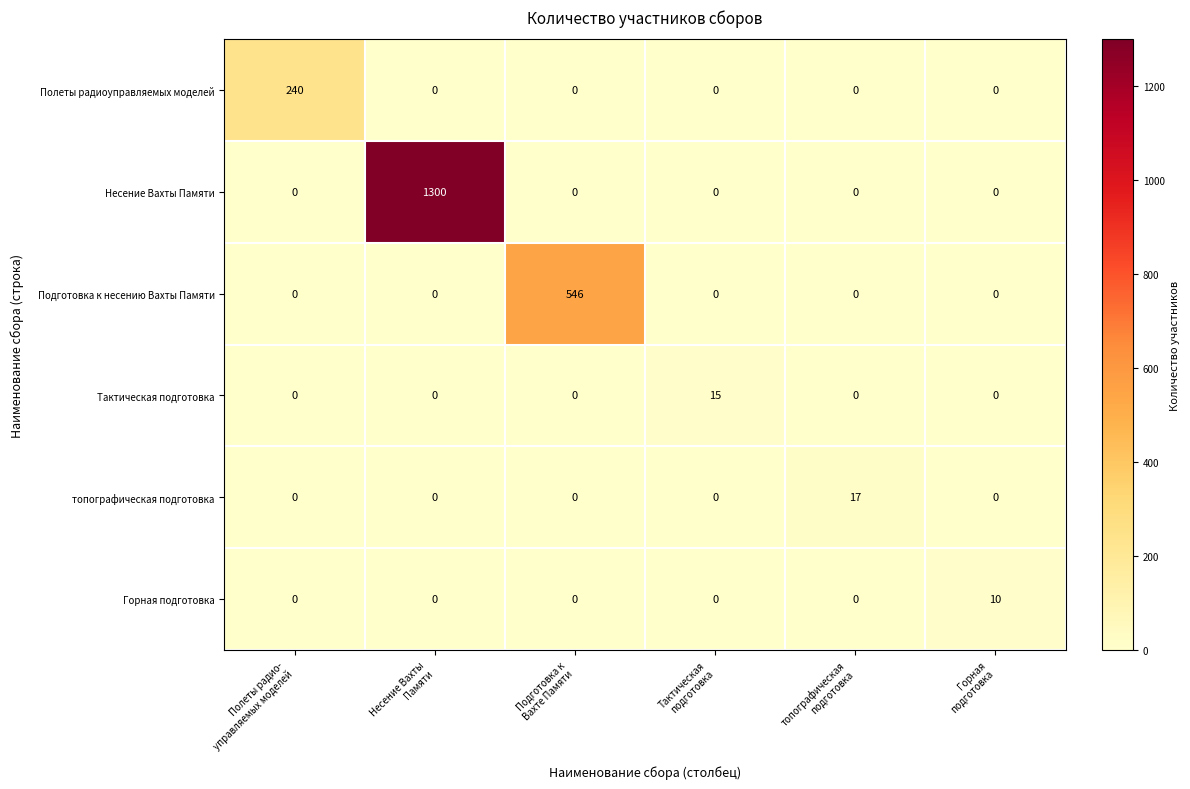

List the series in order of their peak value, lowest first.

Горная подготовка, Тактическая подготовка, топографическая подготовка, Полеты радиоуправляемых моделей, Подготовка к несению Вахты Памяти, Несение Вахты Памяти